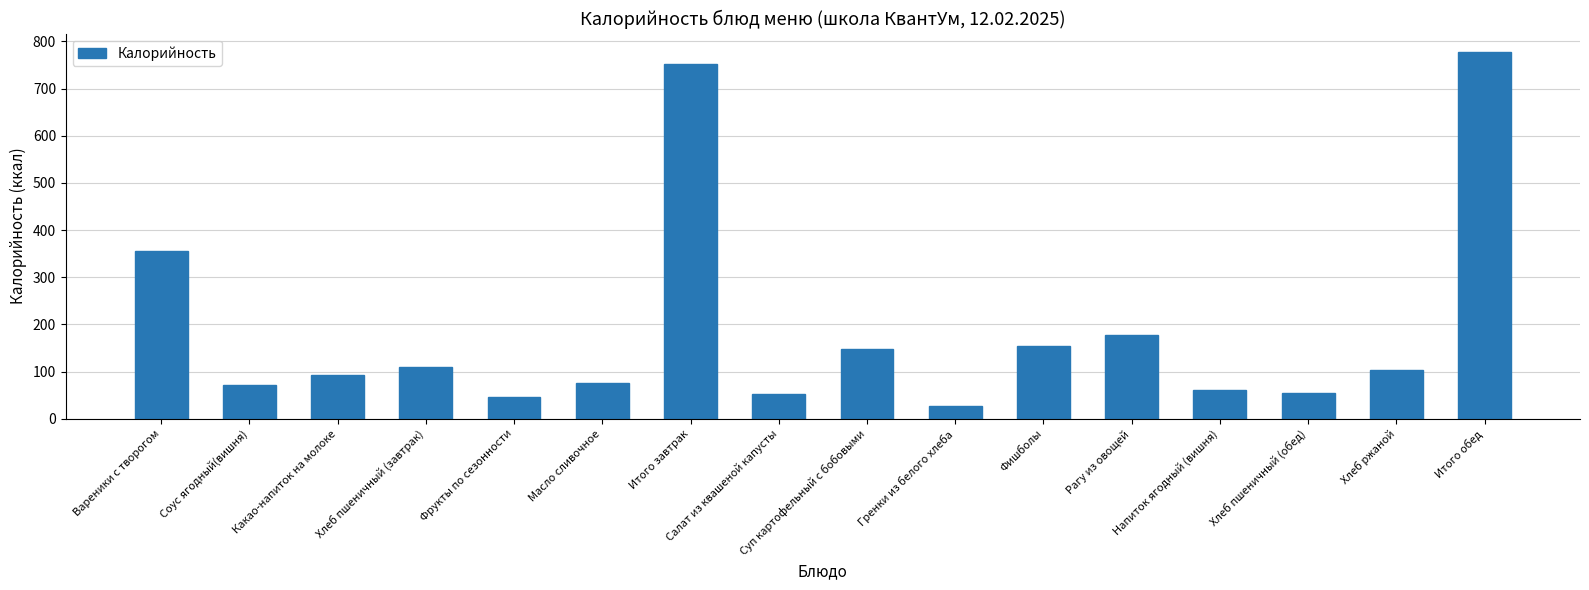

Is it true that the value at Соус ягодный(вишня) is 27.8?

False